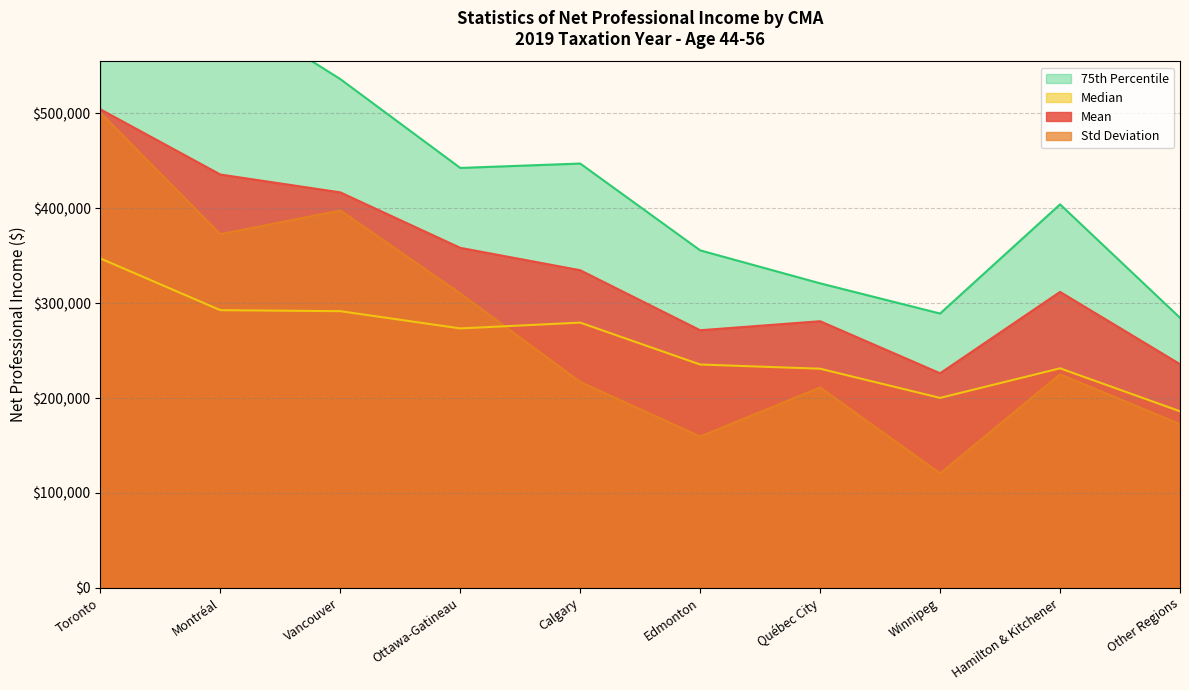

How many series are shown in this chart?

4